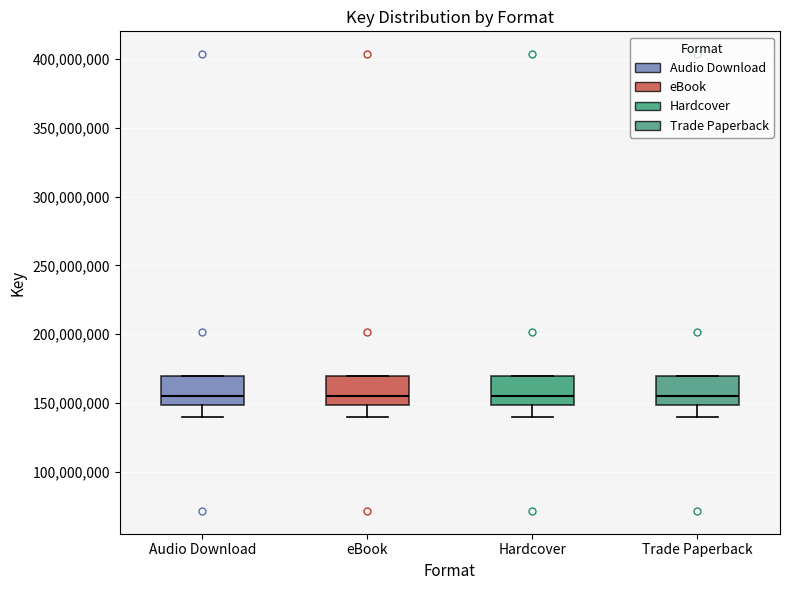

Where is the upper edge of the box for Audio Download on the y-axis? The values are not printed on the chart, so give them approximately, as read against the axis.

170000000